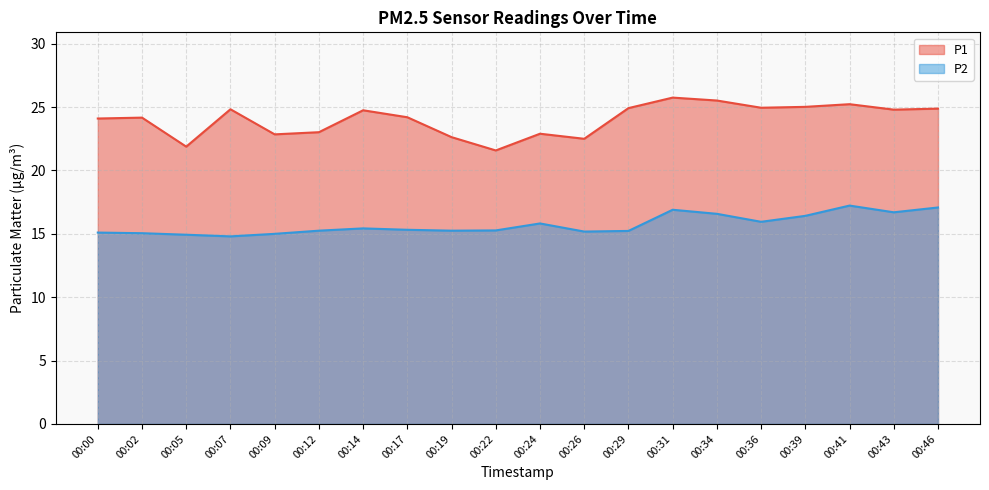

At which category does P2 reach its first local valley?

00:07